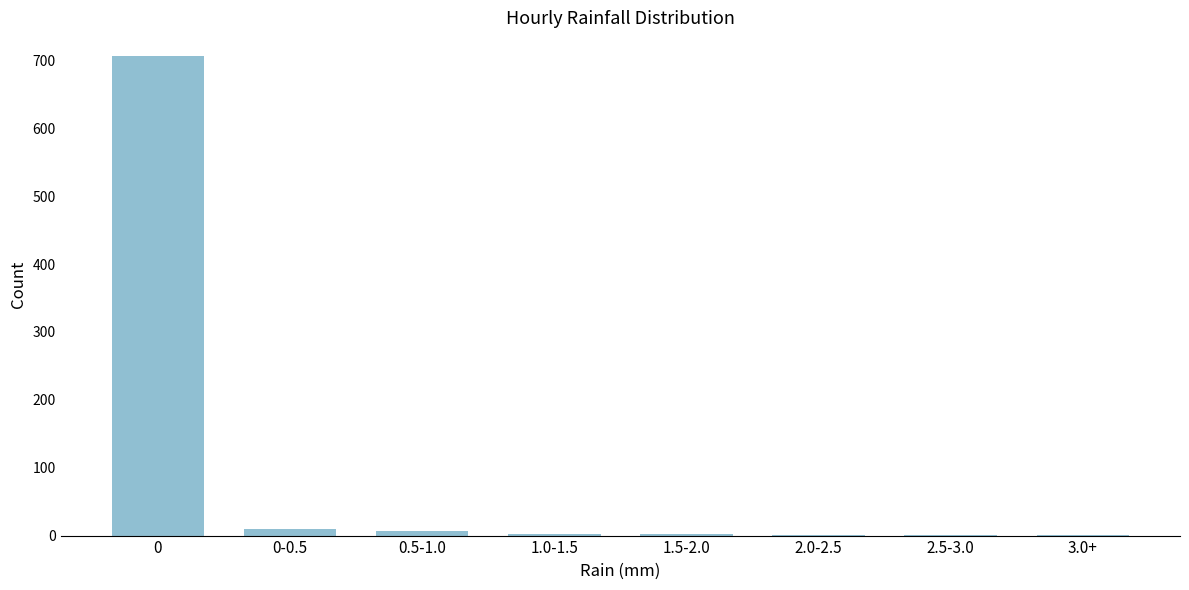

The value at 0 is 171. True or false?

False